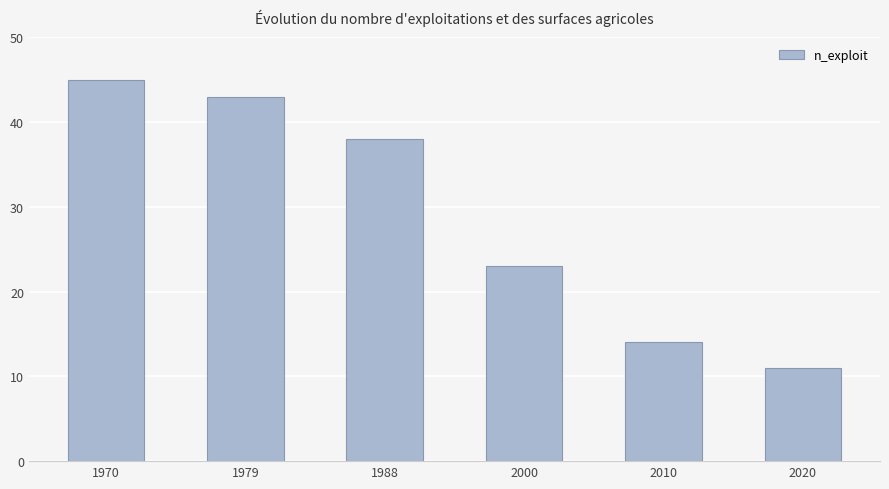

What is the average value?

29